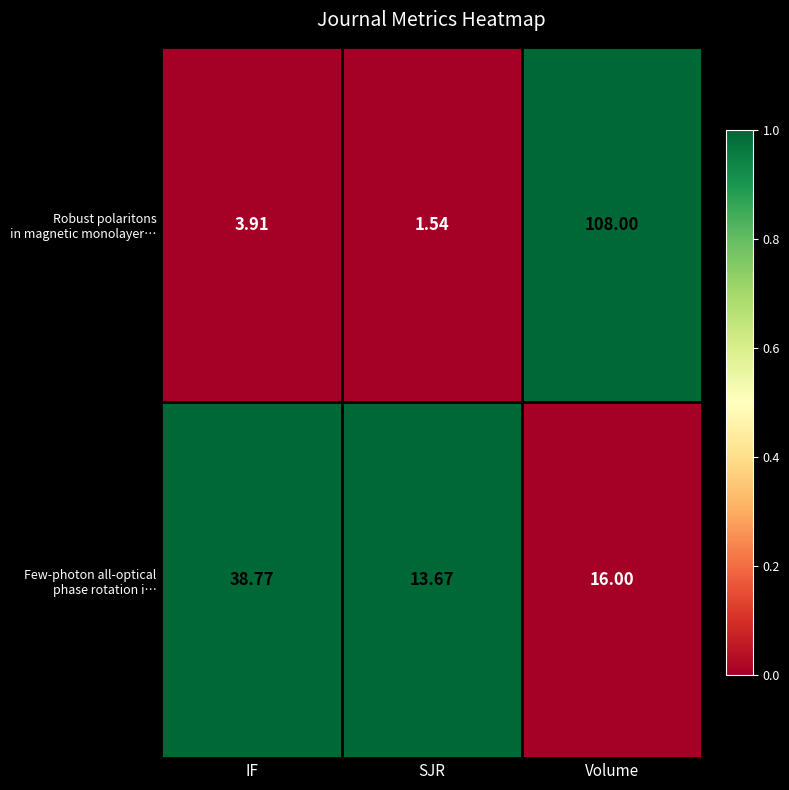

At which category is the sum across all series the highest?

Volume